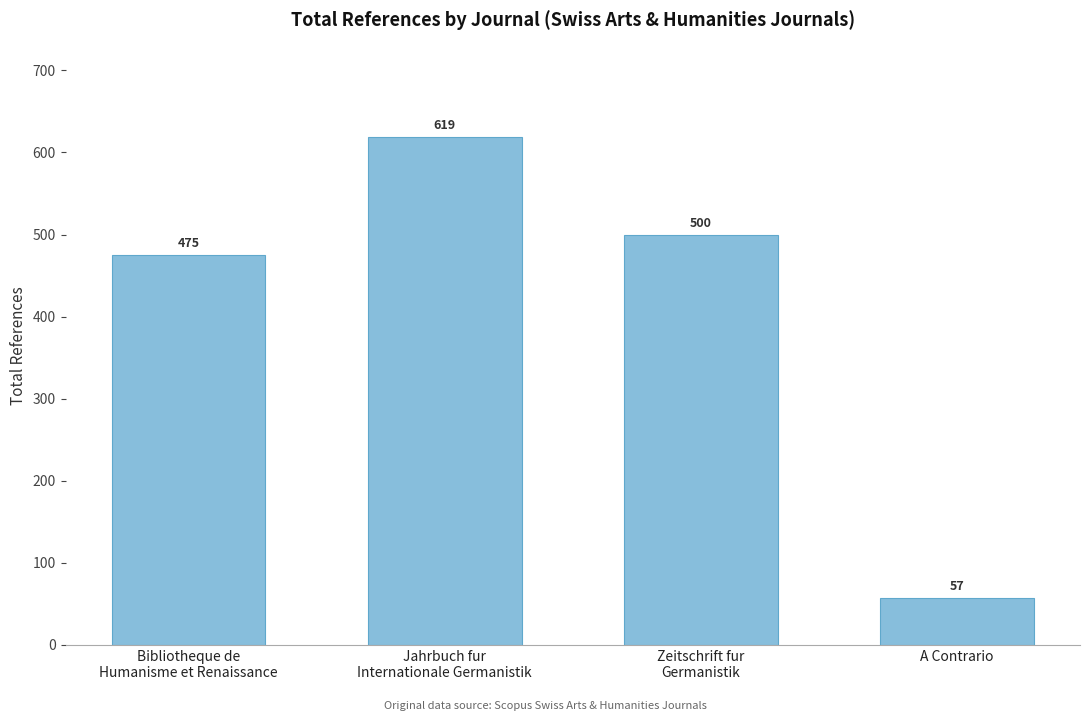

What position from the left is A Contrario?

4